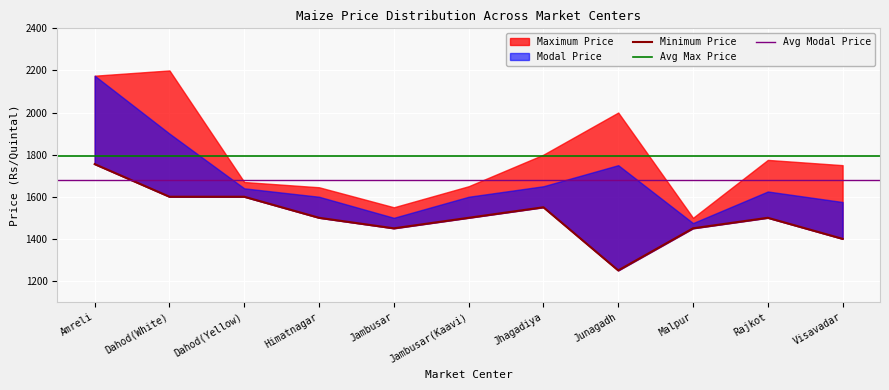

How many data points in Minimum Price are above 1500?

4